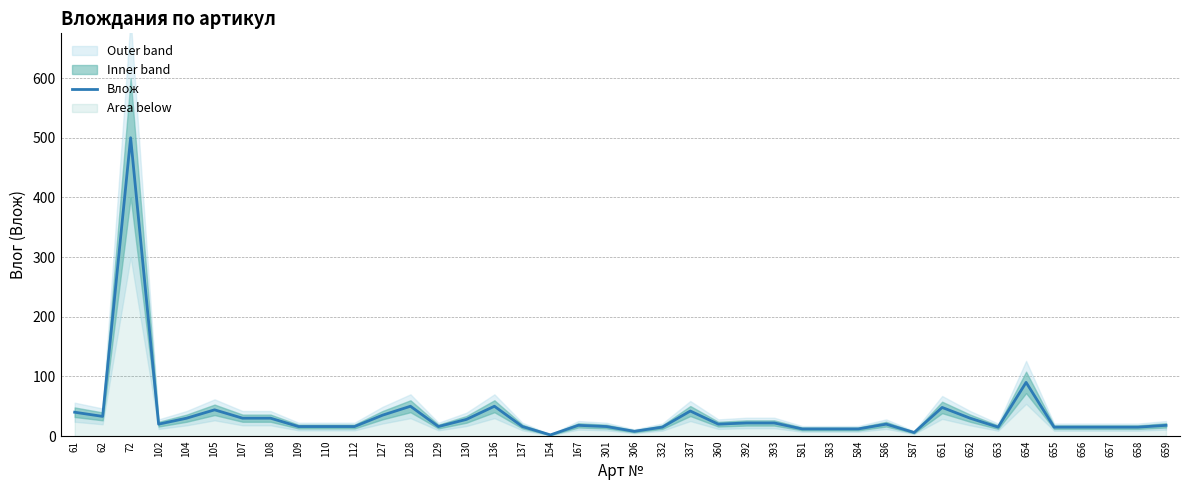

Is it true that the value at 581 is 16?

False